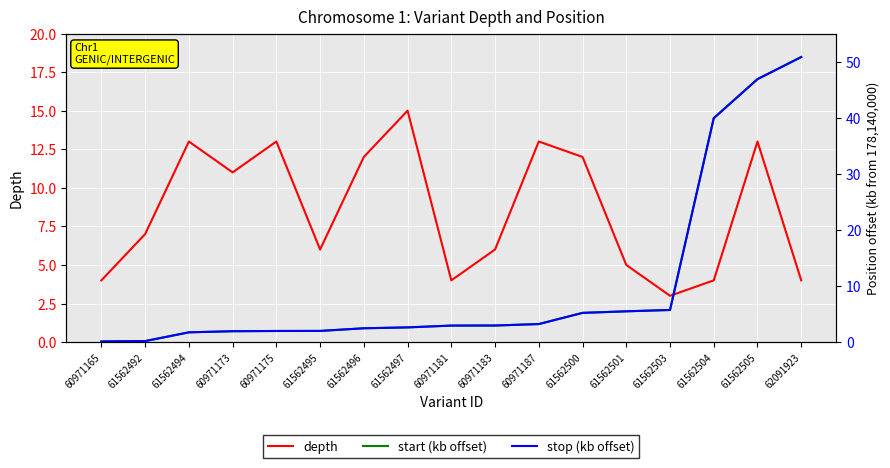

Which series ends up on top after the final intersection of stop (kb offset) and depth?

stop (kb offset)